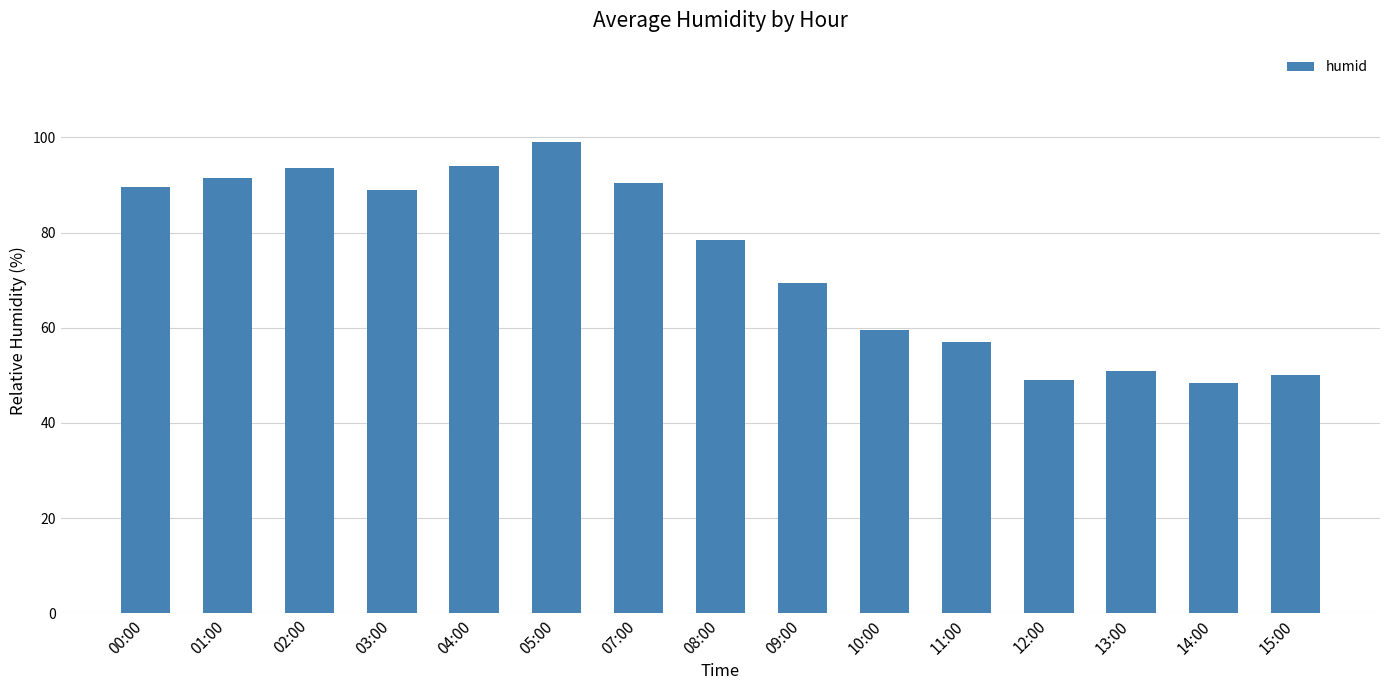

What is the value of the 15th bar from the left?

50.0